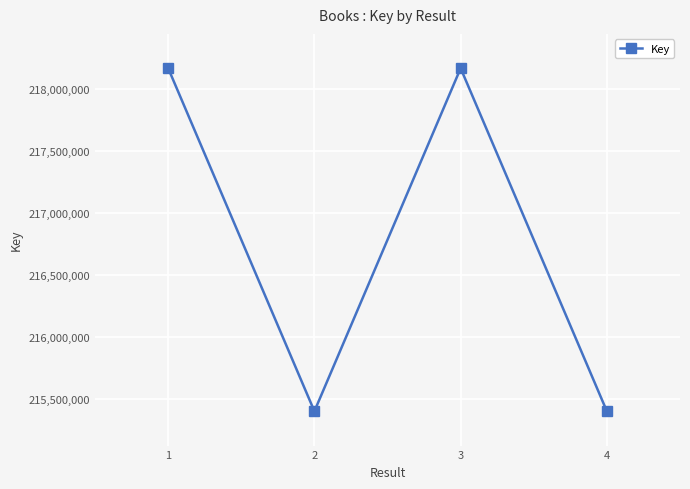

Is it true that the value at 3 is 298939866?

False